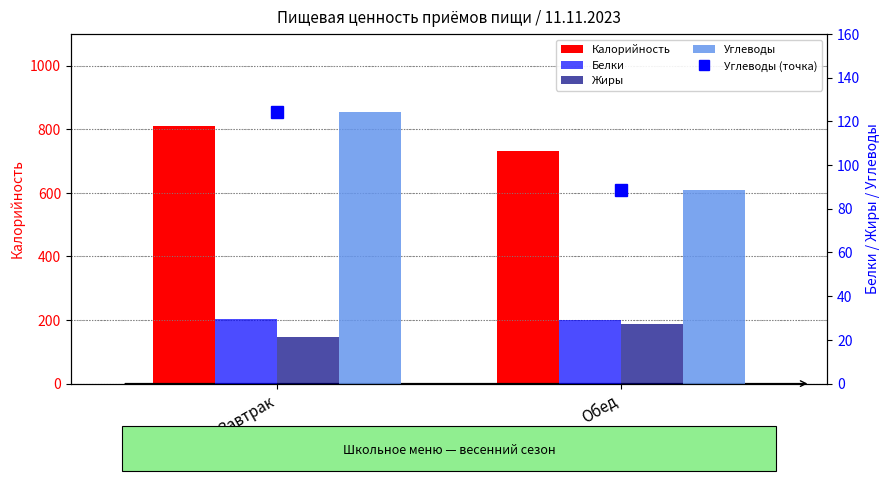

Reading left to right, what are all the values shown in this chart?

Калорийность: Завтрак=810.3	Обед=731.4
Белки: Завтрак=29.3	Обед=29.2
Жиры: Завтрак=21.4	Обед=27.4
Углеводы: Завтрак=124.4	Обед=88.7